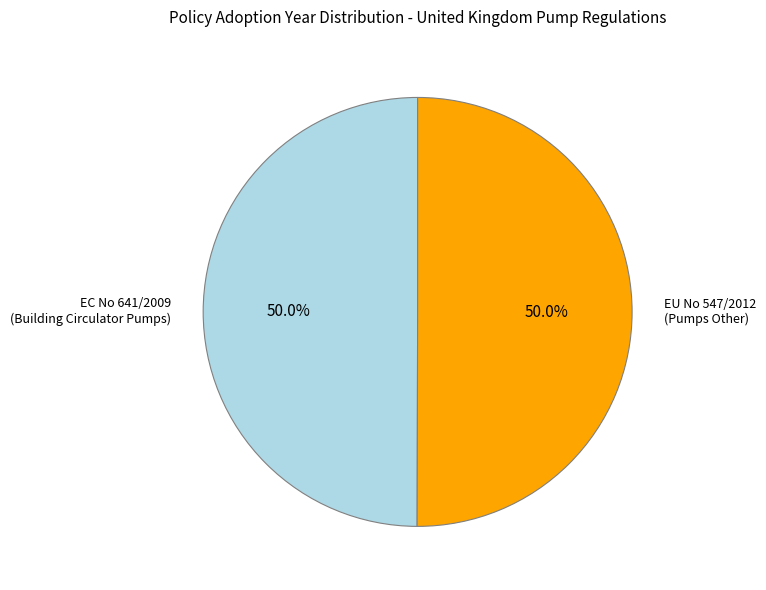

What is the ratio of the value at EC No 641/2009 (Building Circulator Pumps) to the value at EU No 547/2012 (Pumps Other)?

1.0